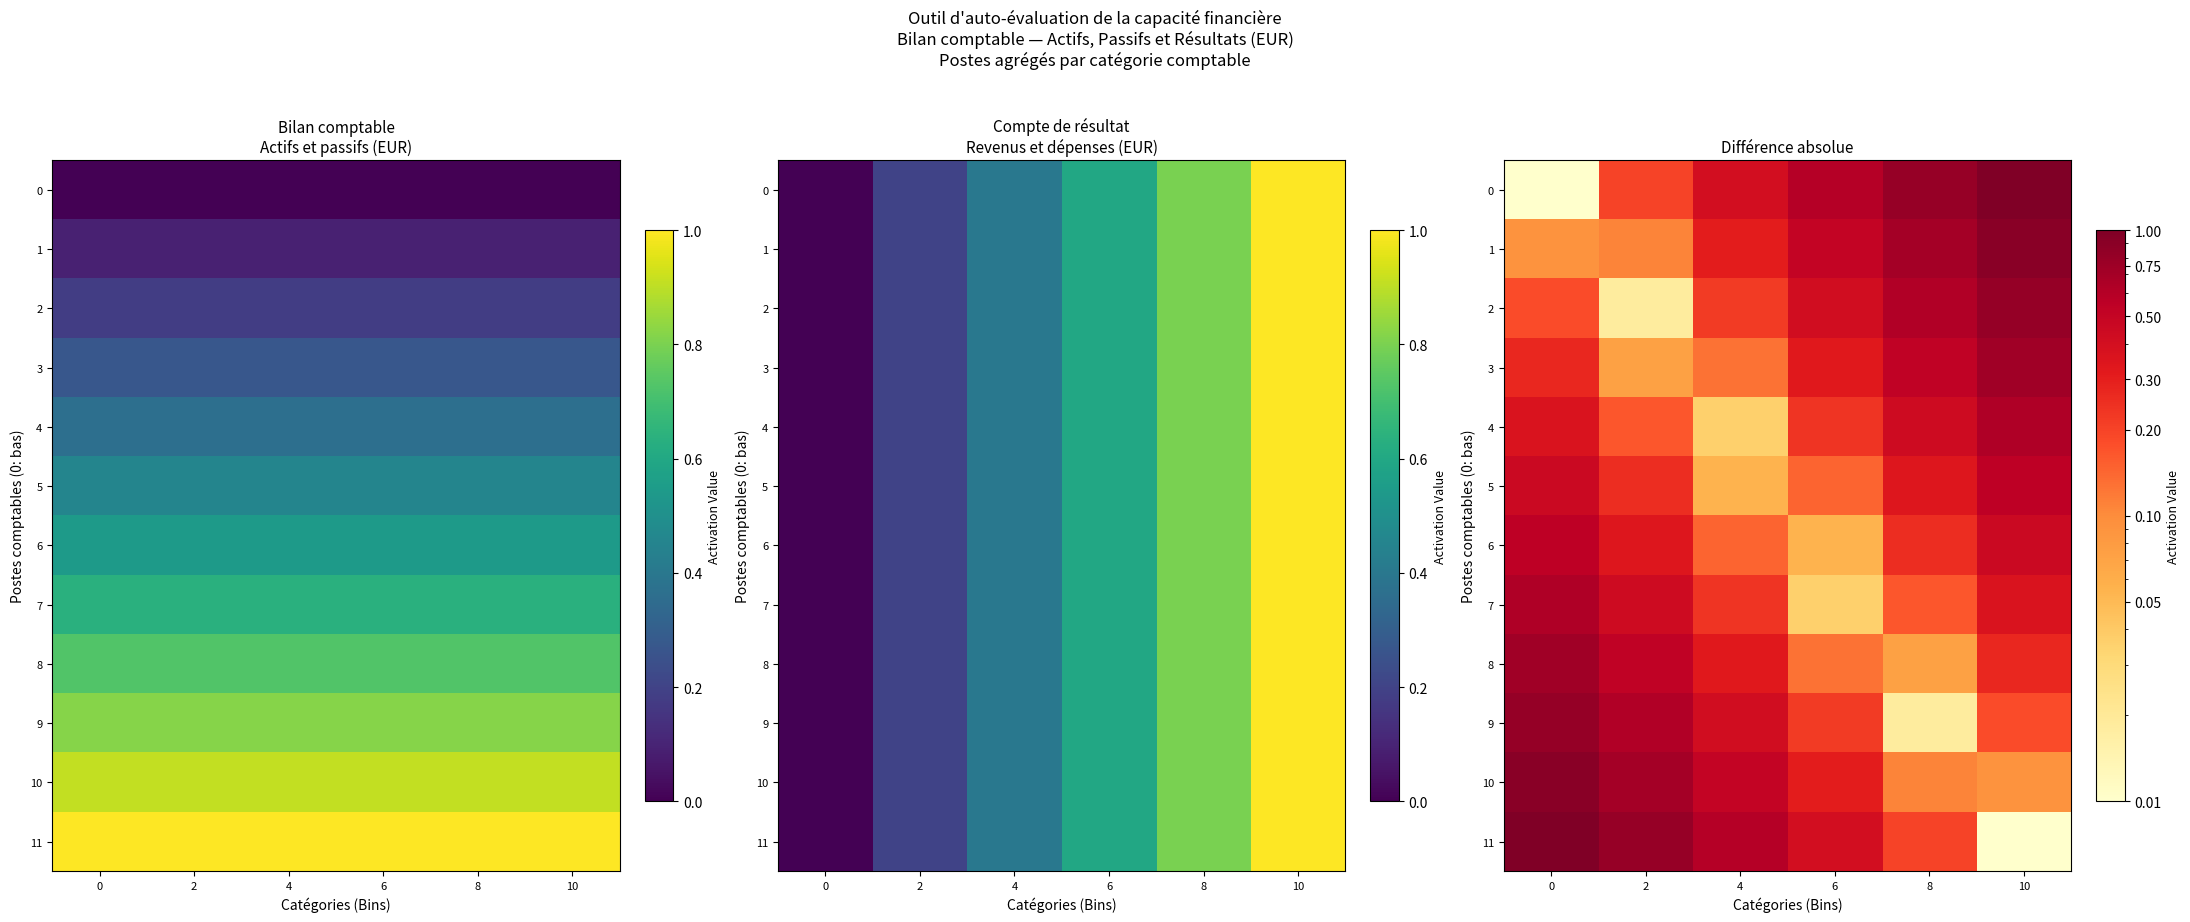

What is the total value across all series at 4?

3.4